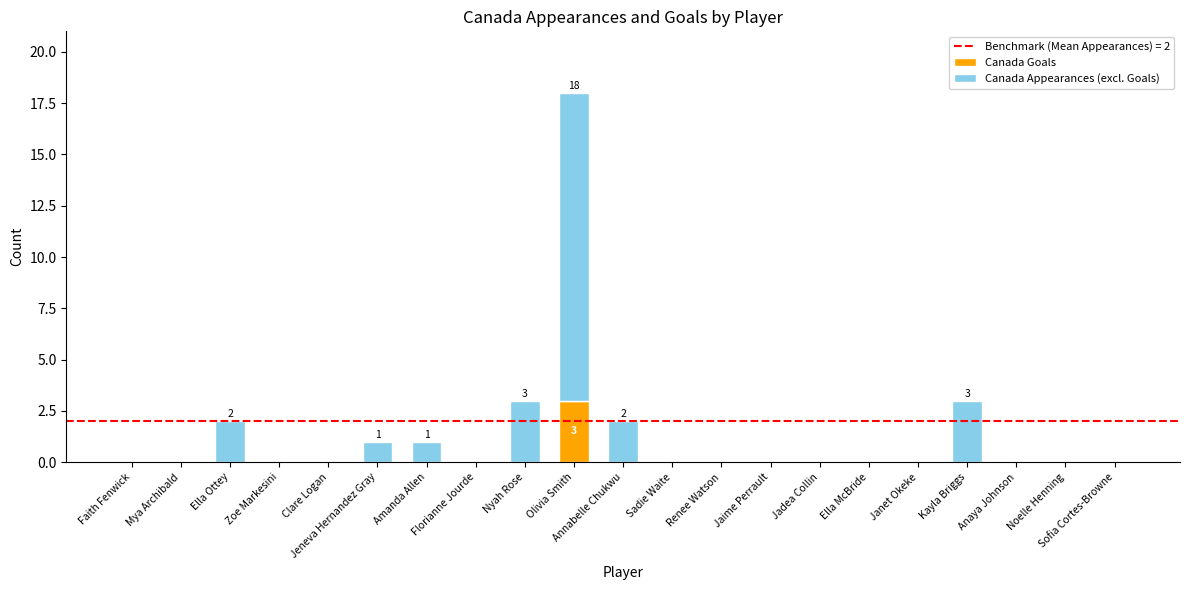

How many data points does each series have?

21